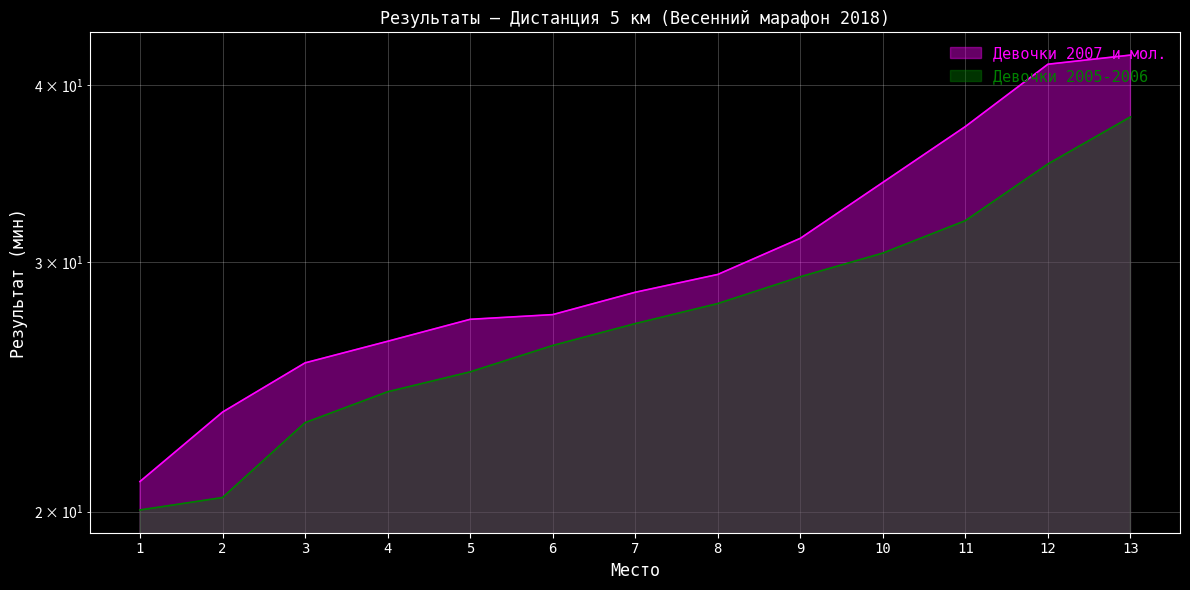

What is the greatest value displayed?

42.0